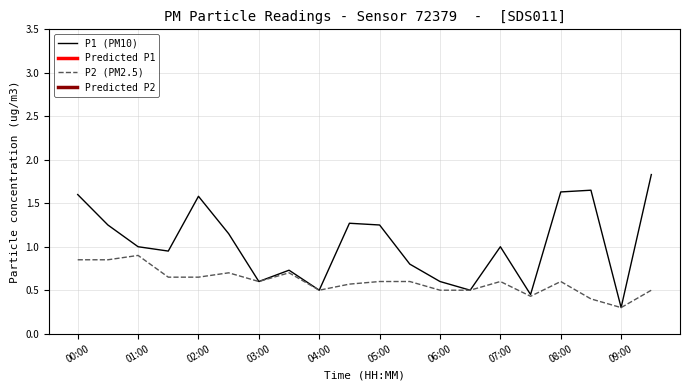

At which label does P2 (PM2.5) reach its minimum?

09:00